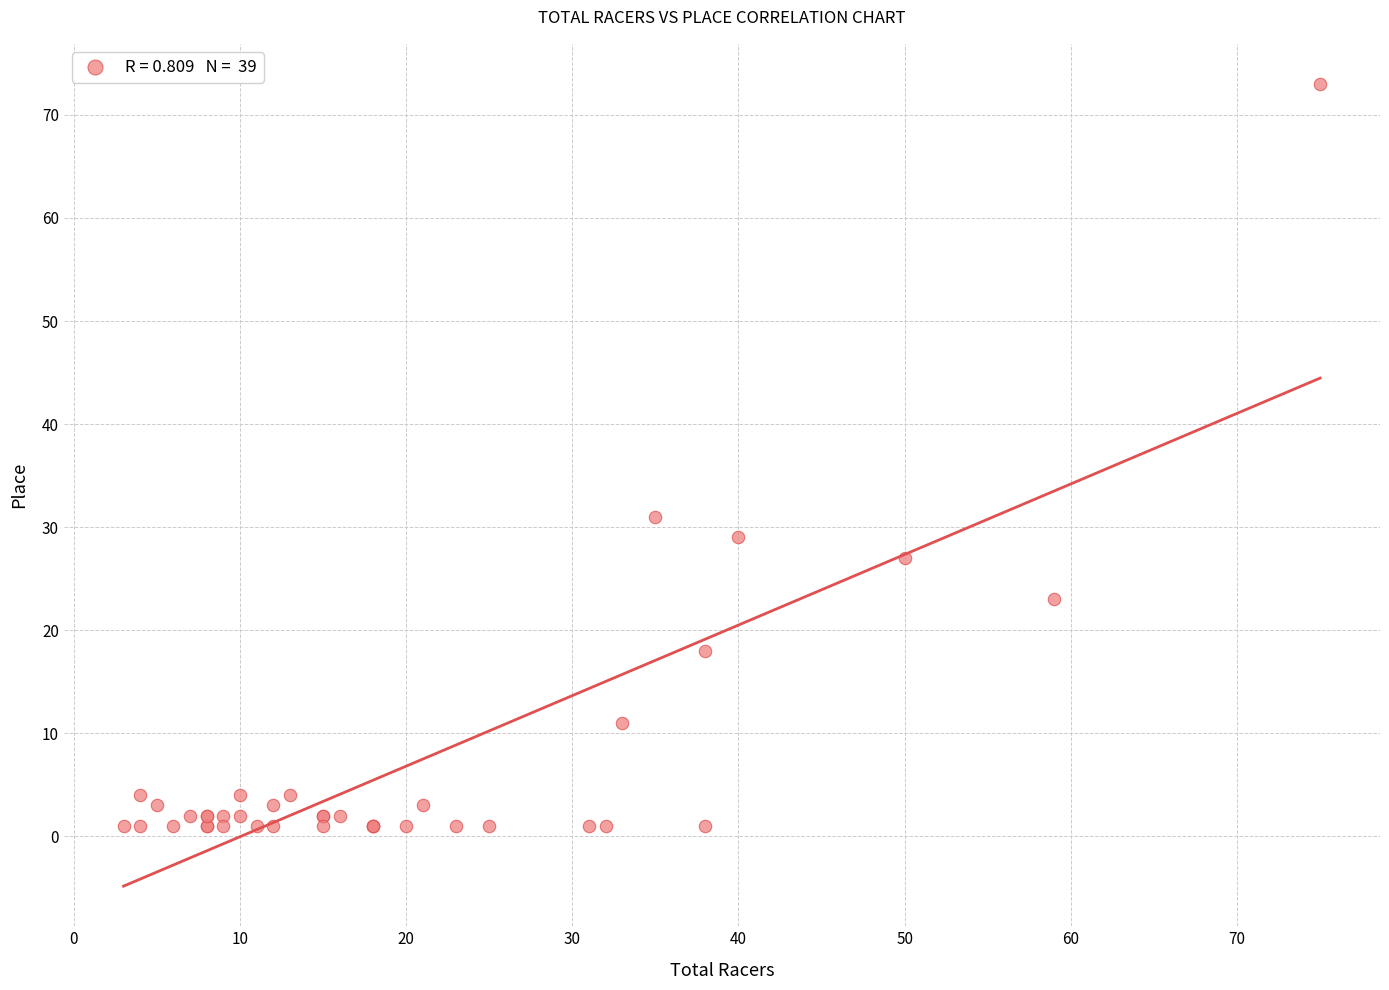

What Y value in the scatter plot is closest to 37?

31